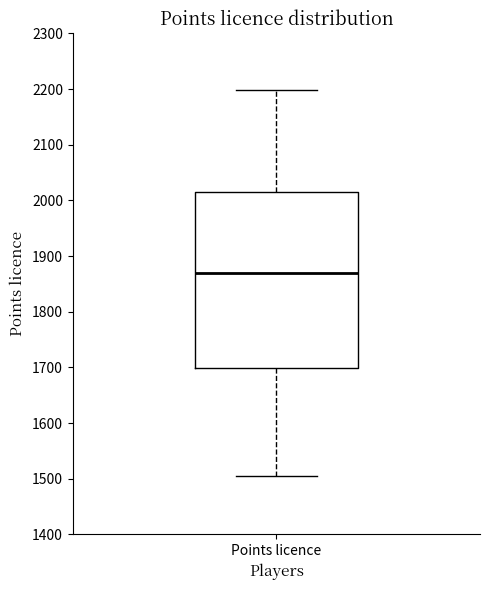

Transcribe this box plot: give where the median line is, the range the box spans, and where the two whiskers end, as read against the y-axis. The values are not printed on the chart, so give them approximately, as read against the axis.

median 1870, box 1700 to 2020, whiskers 1500 to 2200